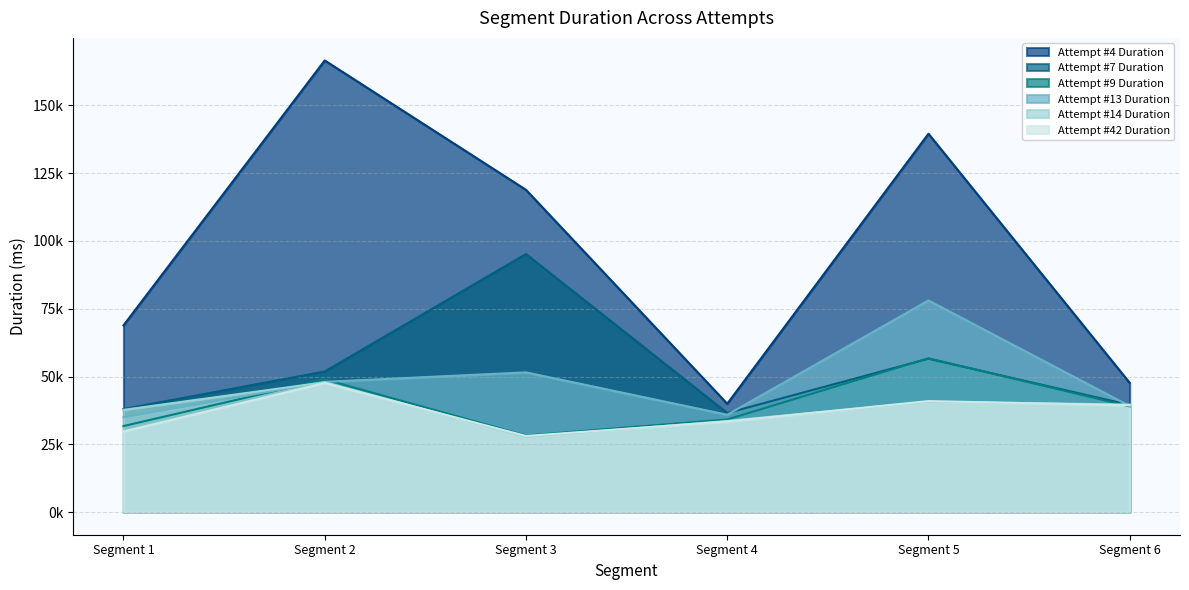

Reading left to right, what are all the values shown in this chart?

Attempt #4 Duration: 68864	166541	118840	39958	139527	47655
Attempt #7 Duration: 38008	51853	95162	36551	56567	39520
Attempt #9 Duration: 31737	48966	28248	34168	56743	39000
Attempt #13 Duration: 34978	48037	51536	35913	78062	39119
Attempt #14 Duration: 37719	47888	27735	33624	40695	39678
Attempt #42 Duration: 29759	47632	28096	33417	40941	39400